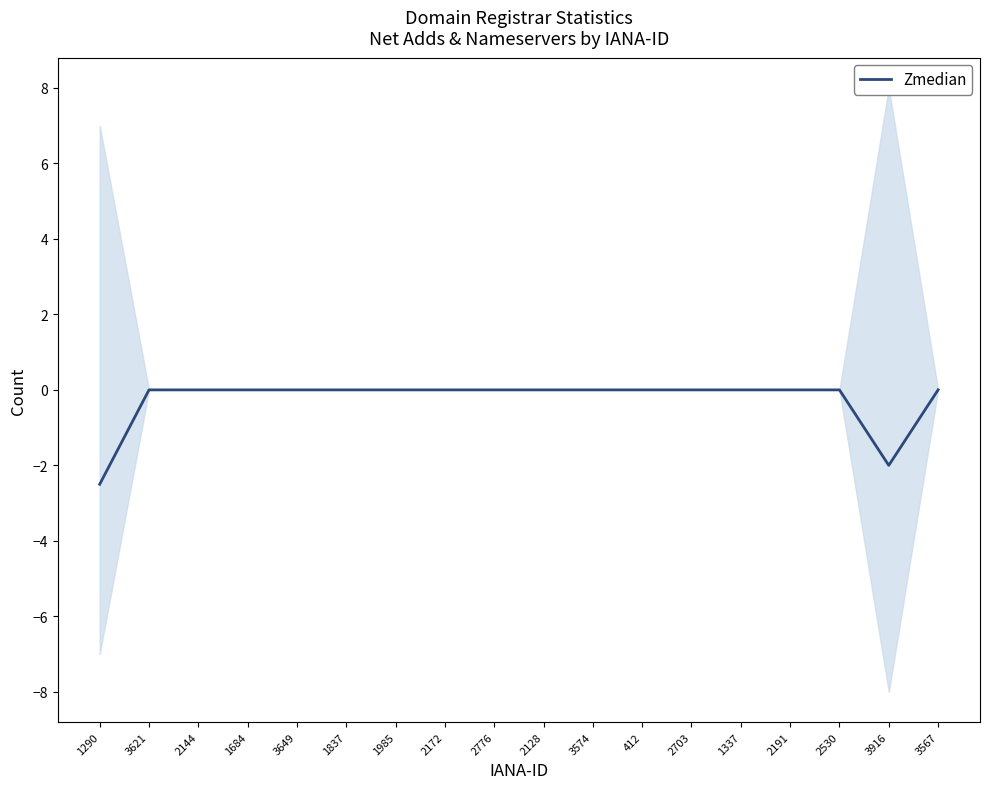

Between 2191 and 1837, which is larger?

2191